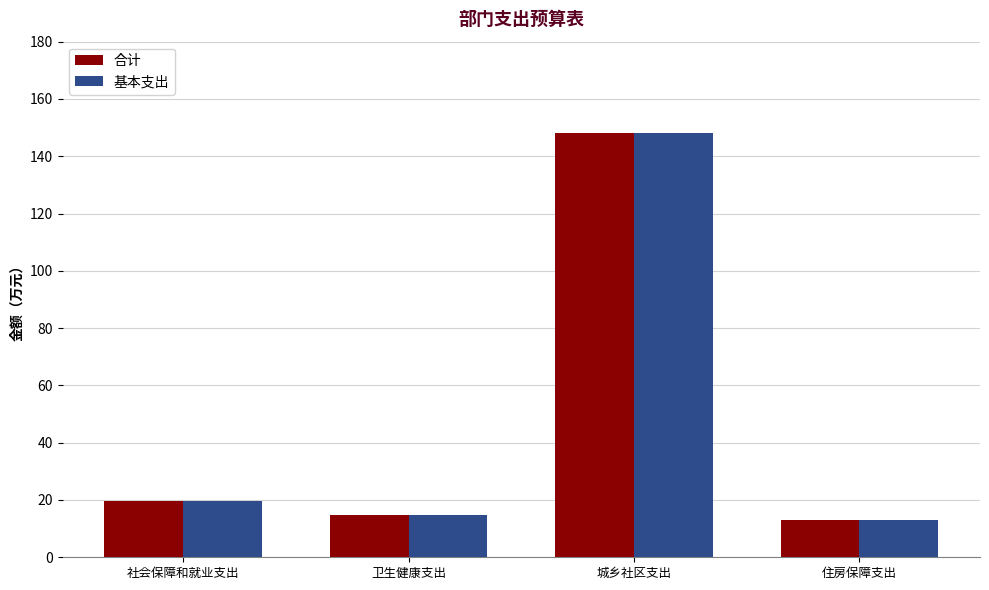

Count the number of categories in the chart.

4